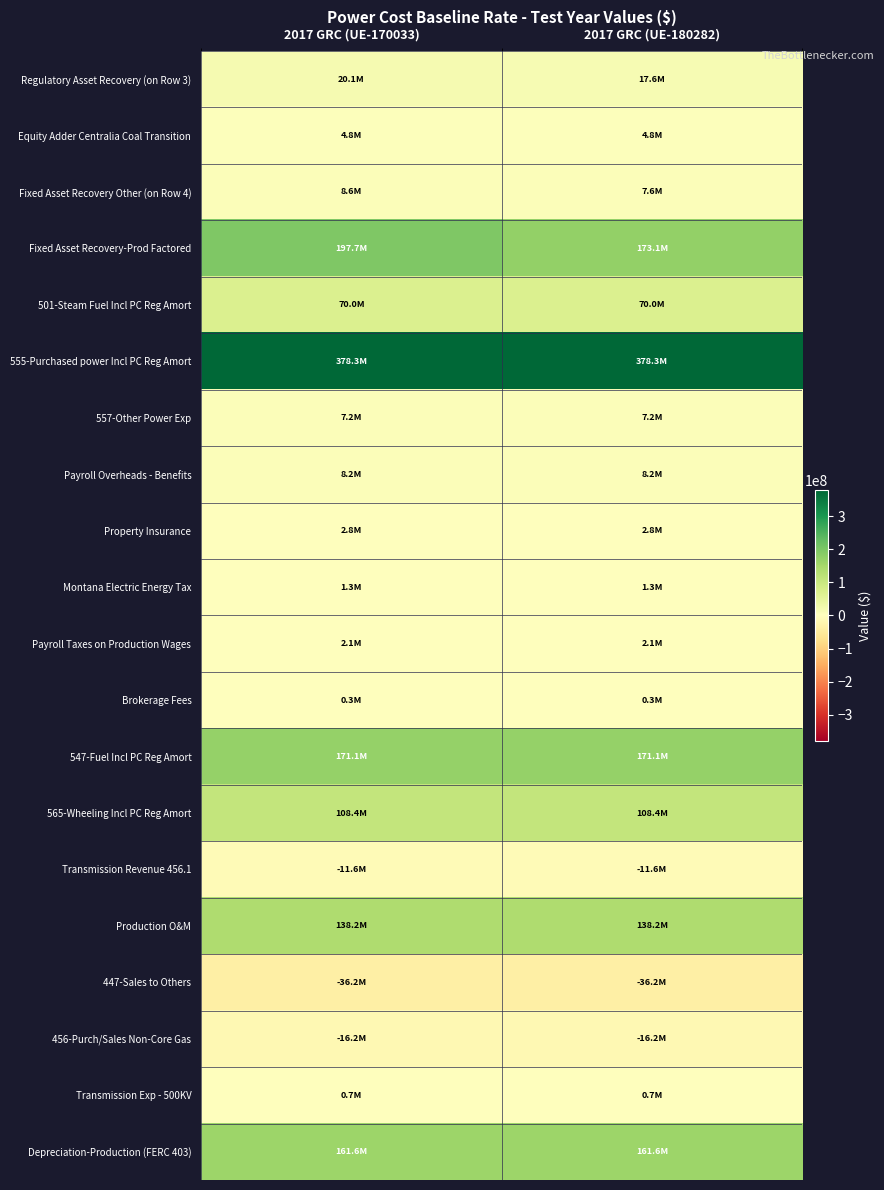

Which series has the largest total across all categories?

555-Purchased power Incl PC Reg Amort